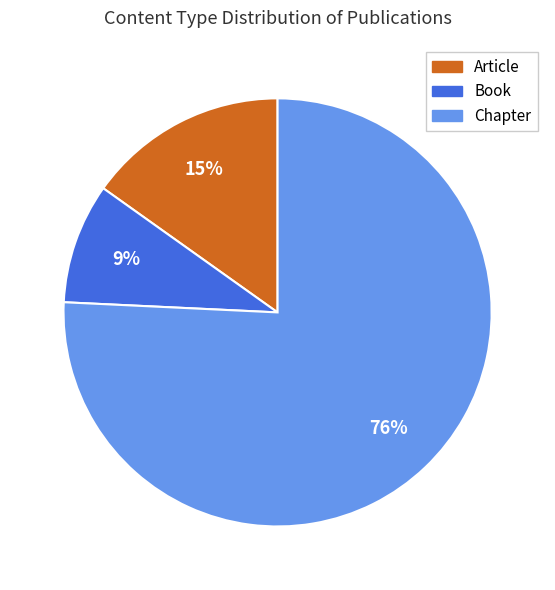

Is there a majority slice in this chart?

Yes